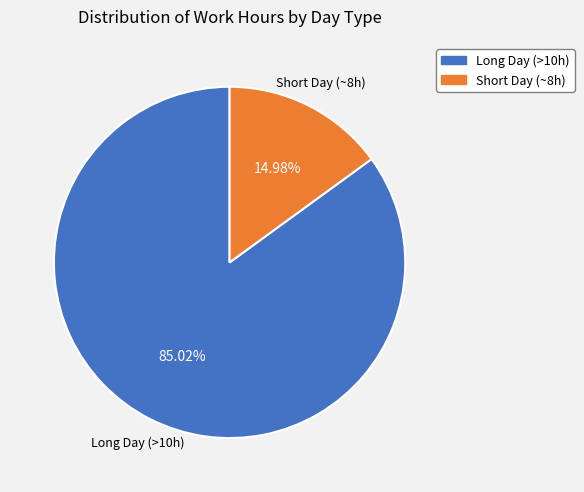

Does any single category account for the majority?

Yes